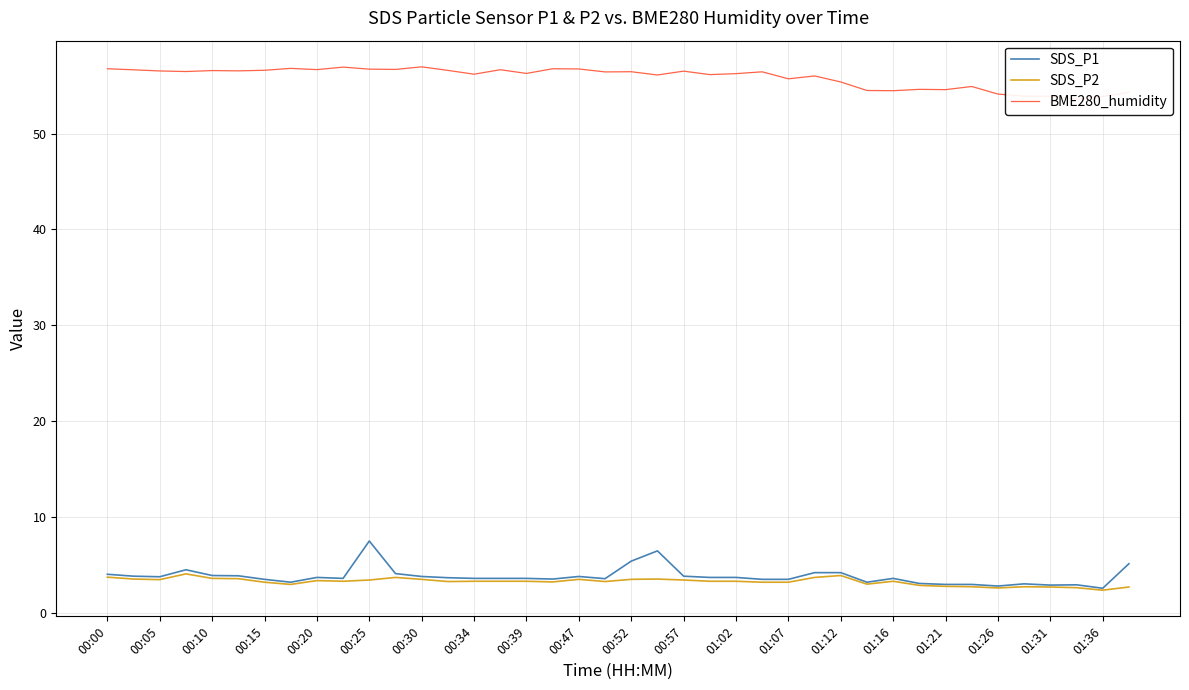

What is the value of the SDS_P2 point at the 40th from the left?

2.7